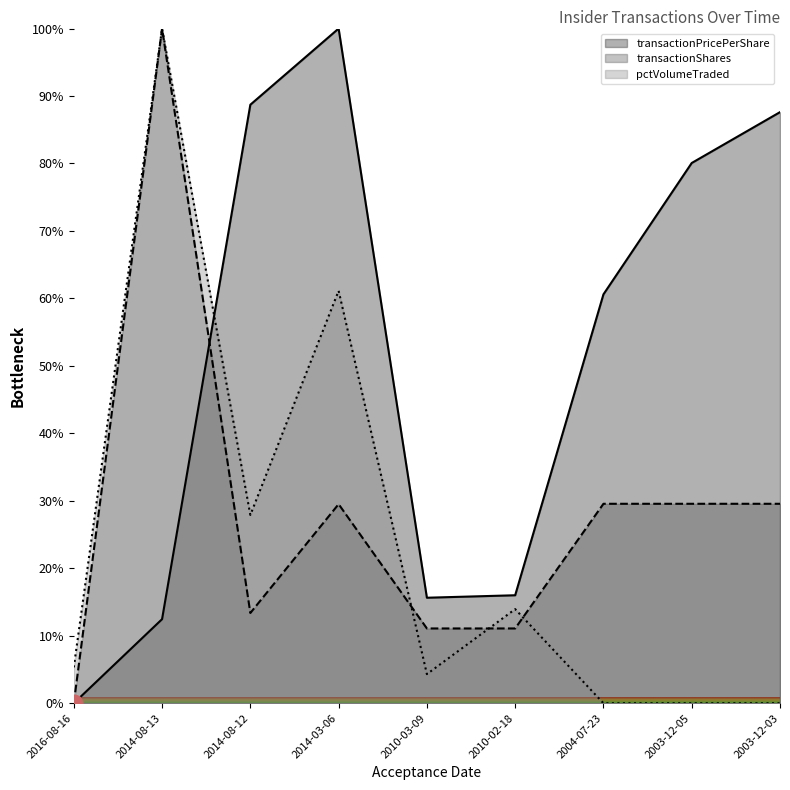

What is the difference between the pctVolumeTraded values at 2016-08-16 and 2014-03-06?

55.8